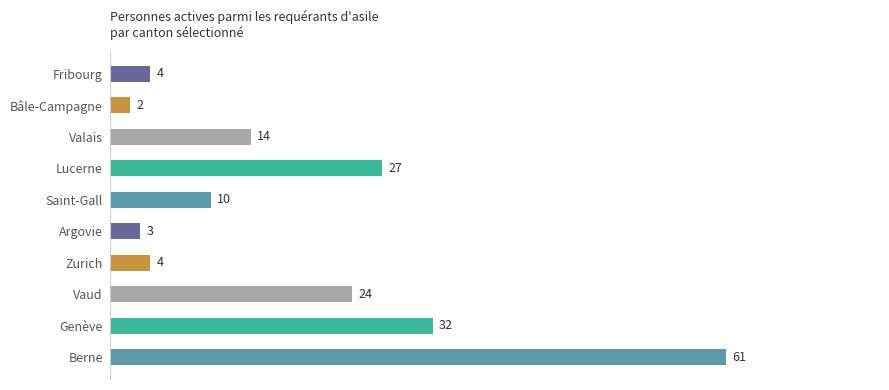

Reading bottom to top, what are all the values shown in this chart?

Berne=61	Genève=32	Vaud=24	Zurich=4	Argovie=3	Saint-Gall=10	Lucerne=27	Valais=14	Bâle-Campagne=2	Fribourg=4